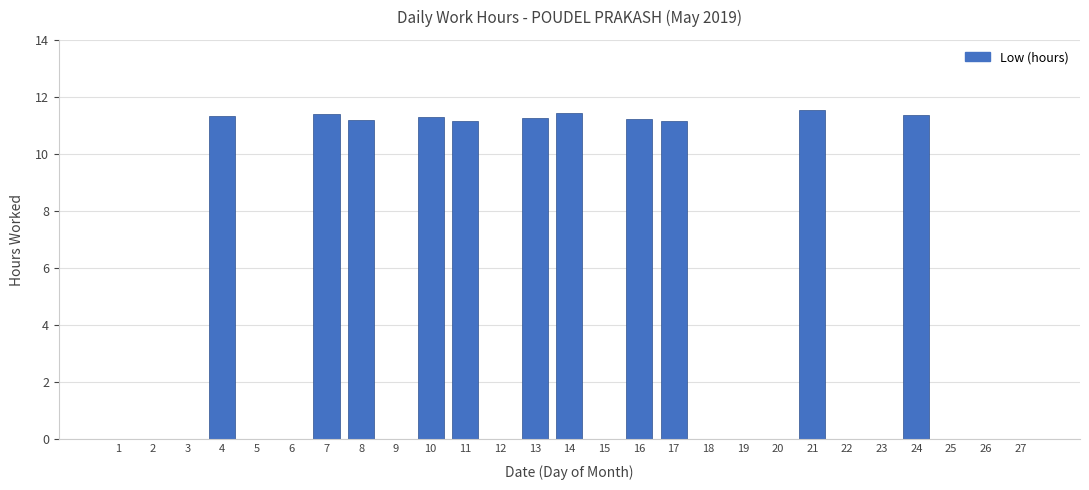

True or false: the data shows 11.3 at 4.

True